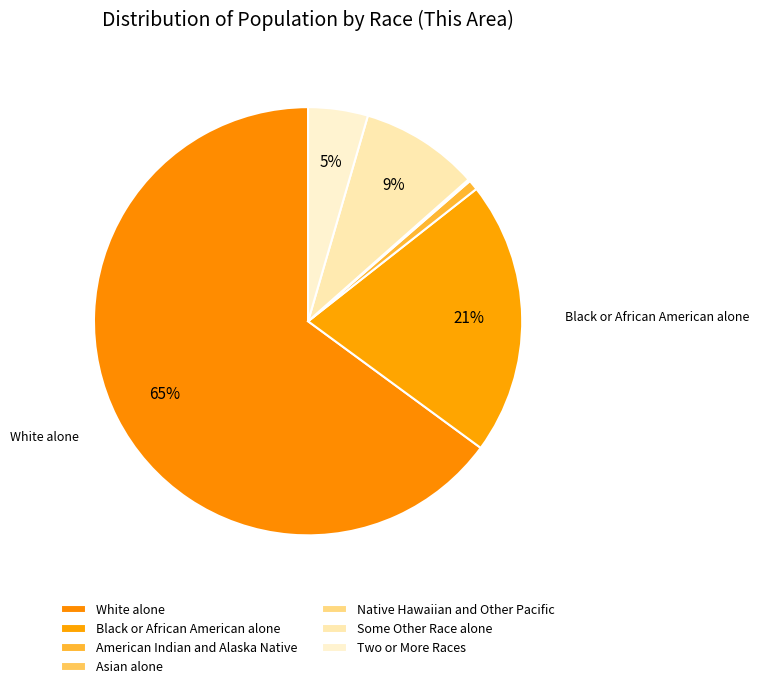

Approximately how many times larger is the value at Two or More Races compared to American Indian and Alaska Native?

5.9